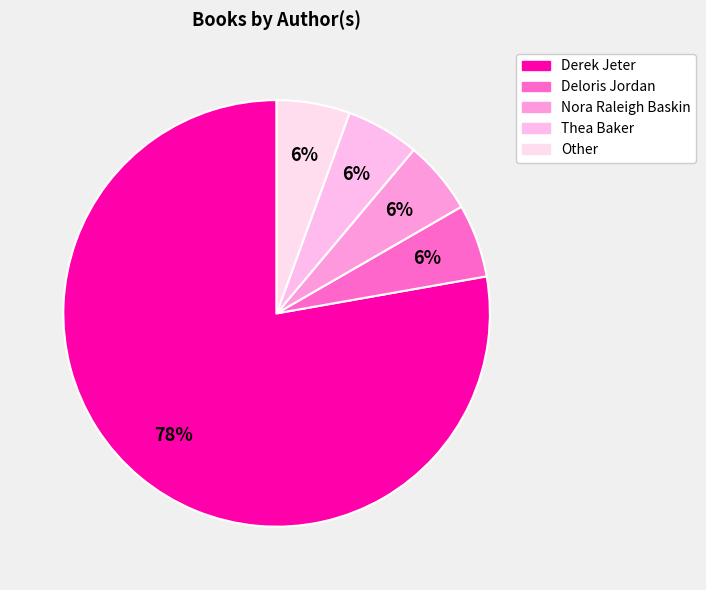

How many slices are in this pie chart?

5